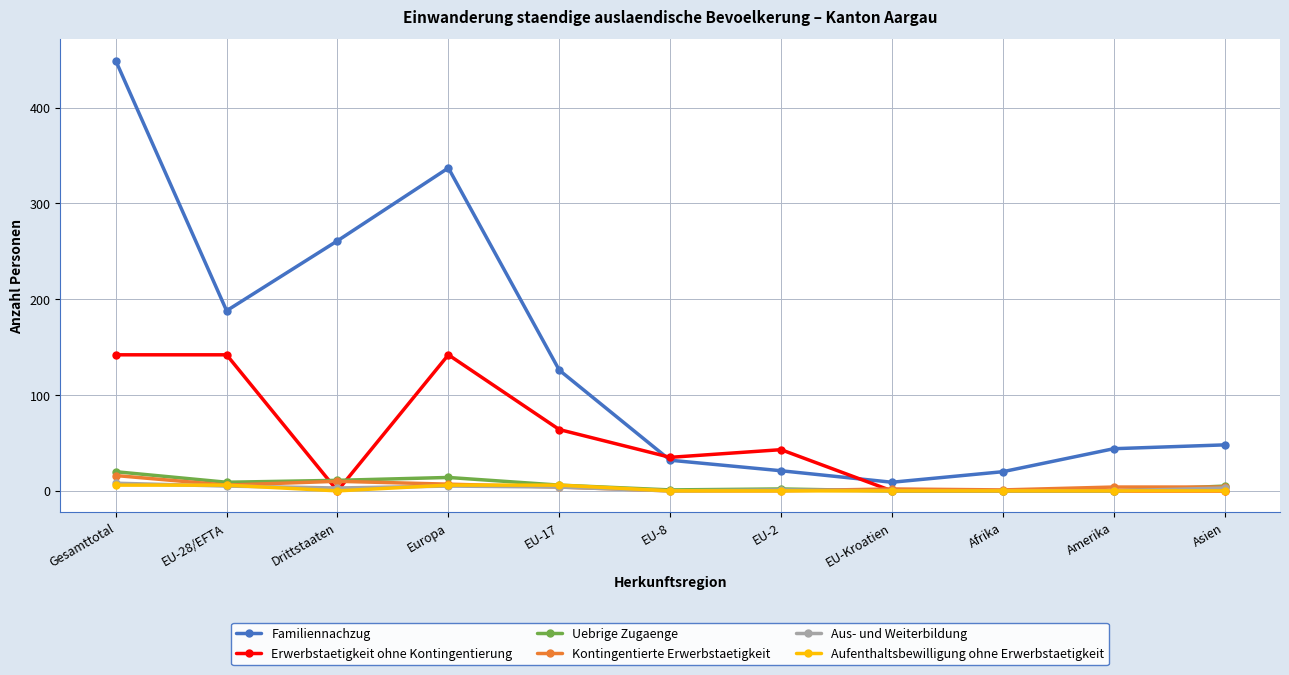

What is the maximum value shown in the chart?

449